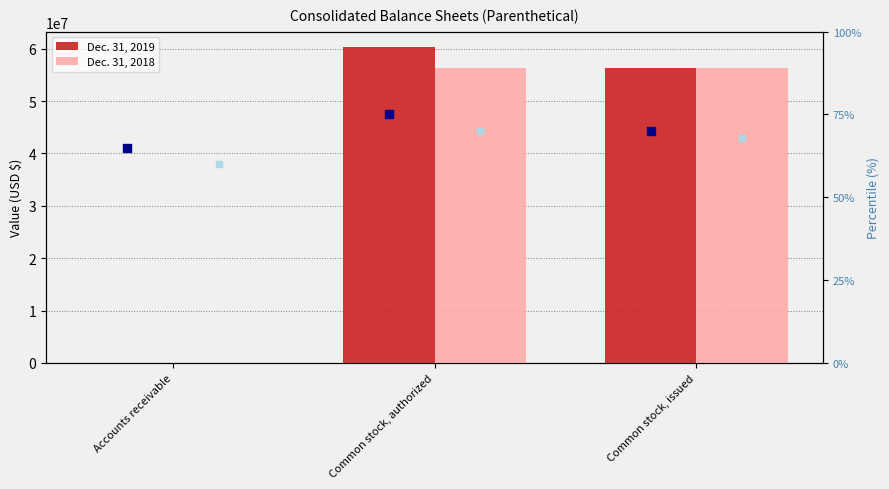

Which series has the largest total across all categories?

Dec. 31, 2019